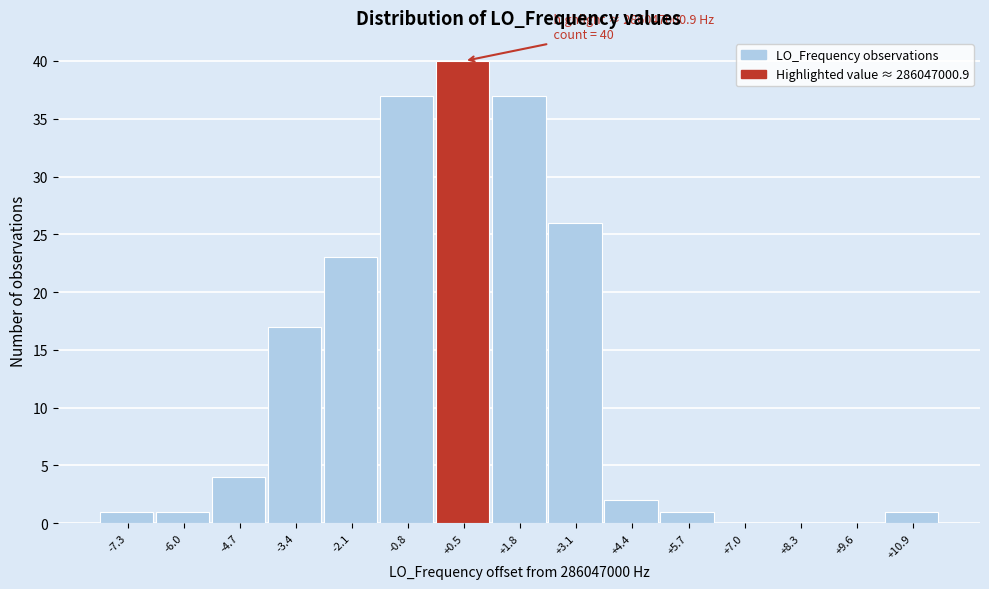

Reading left to right, extract all data points from this chart.

-7.3=1	-6.0=1	-4.7=4	-3.4=17	-2.1=23	-0.8=37	+0.5=40	+1.8=37	+3.1=26	+4.4=2	+5.7=1	+7.0=0	+8.3=0	+9.6=0	+10.9=1